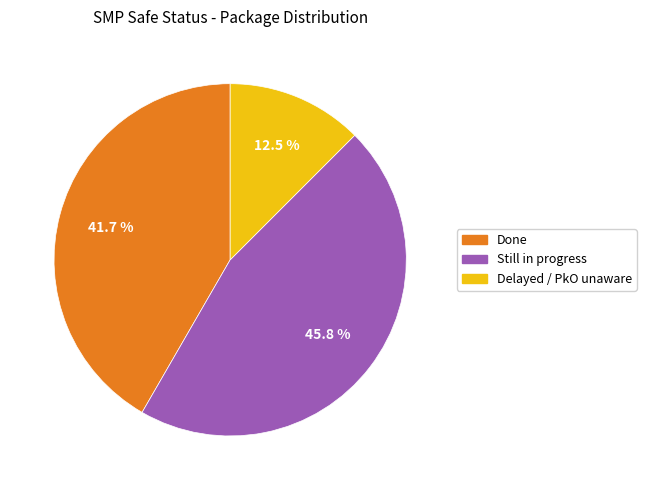

Rank the categories by value from lowest to highest.

Delayed / PkO unaware, Done, Still in progress